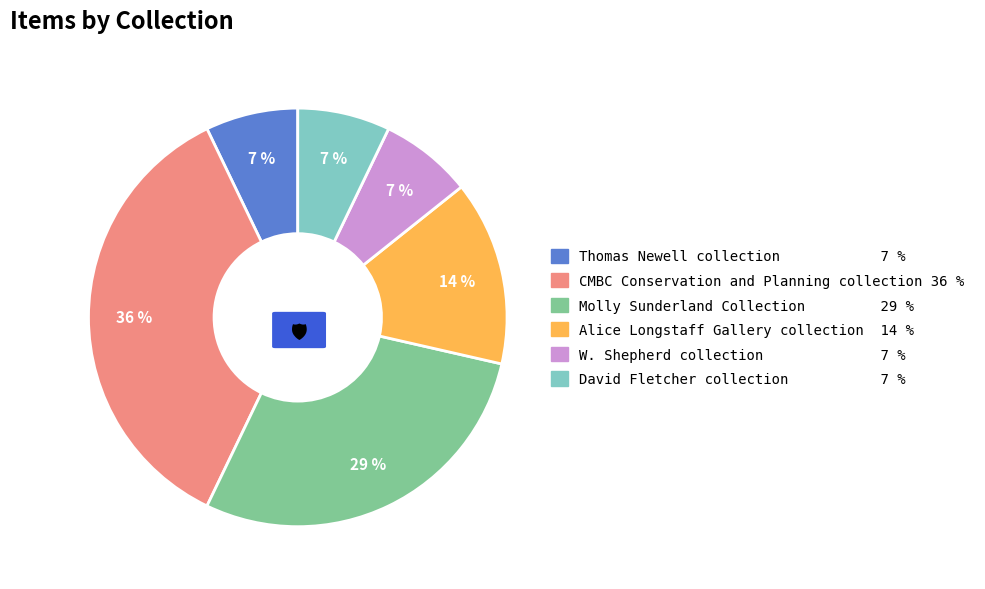

Is the sum of Thomas Newell collection and Alice Longstaff Gallery collection greater than half?

No